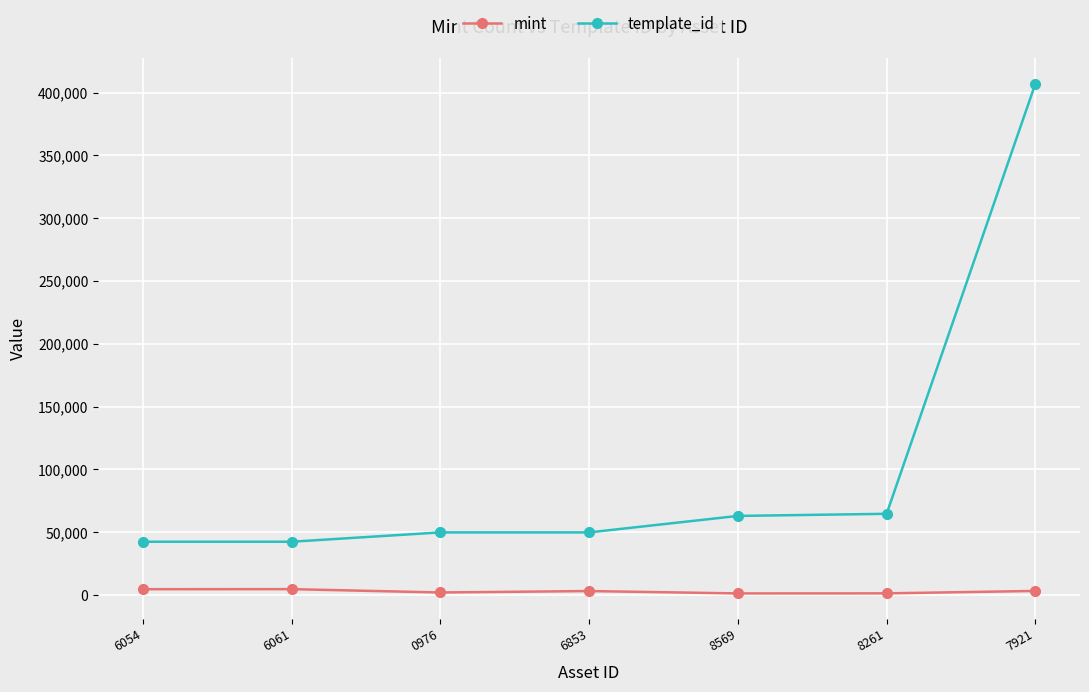

True or false: mint and template_id cross at least once.

False